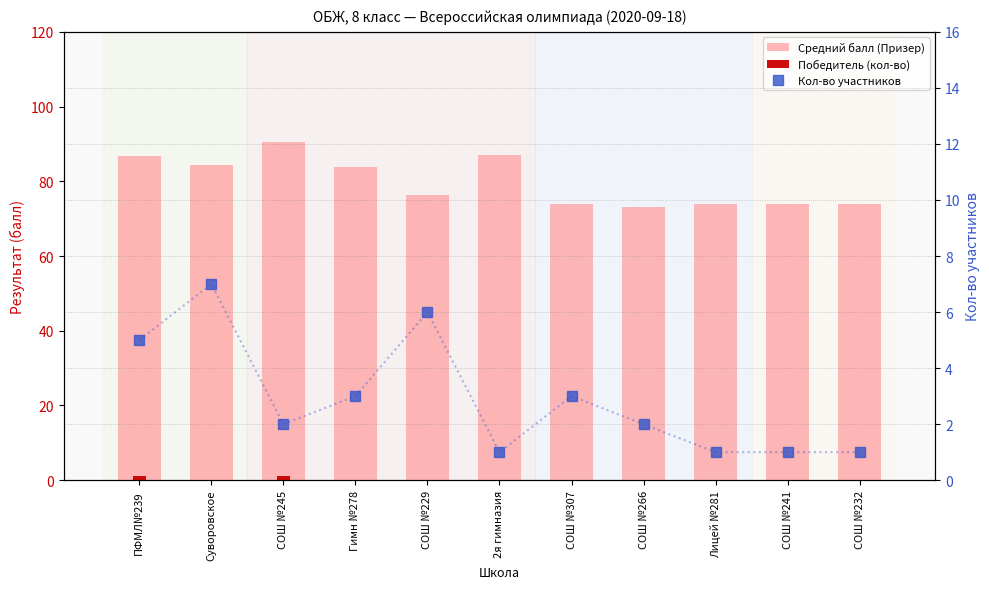

What is the difference between the second highest and second lowest values in the Победитель (кол-во) series?

1.0